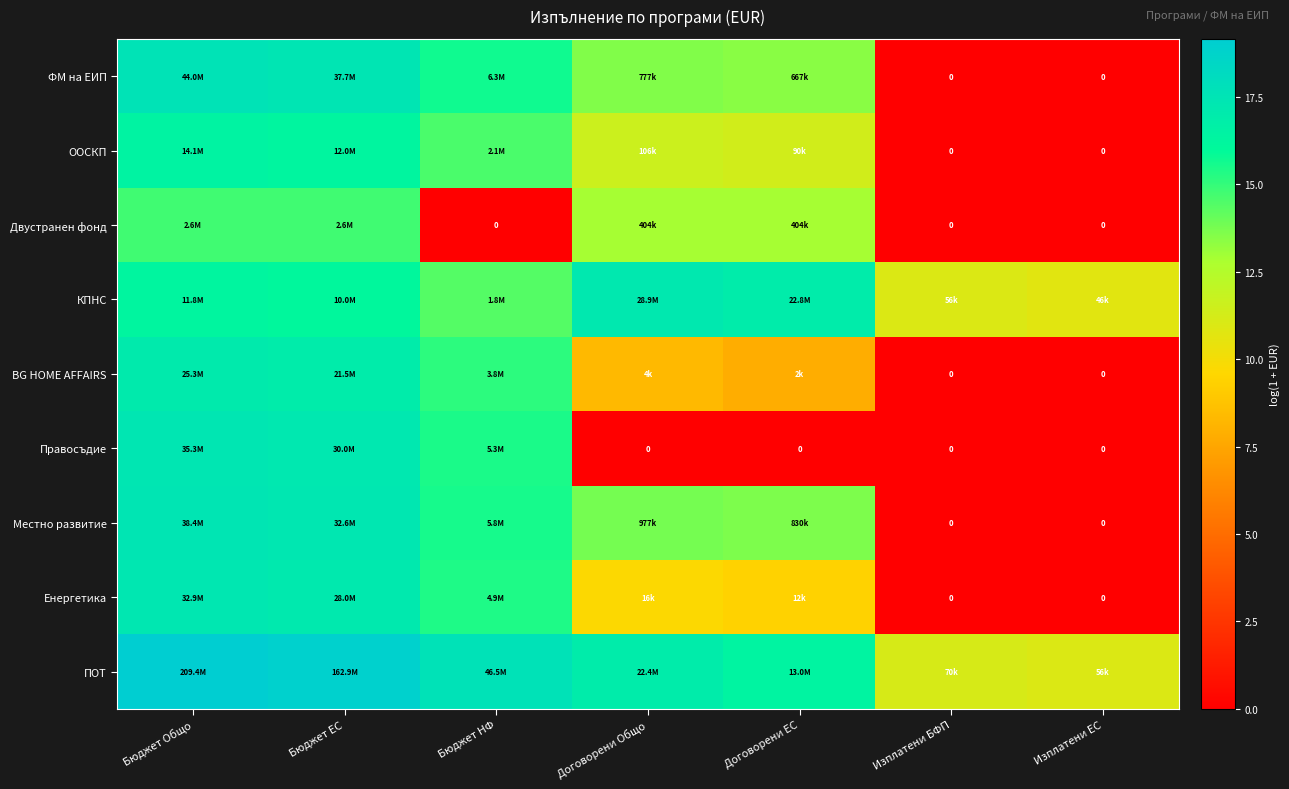

How many data points in ФМ на ЕИП are above 13?

5